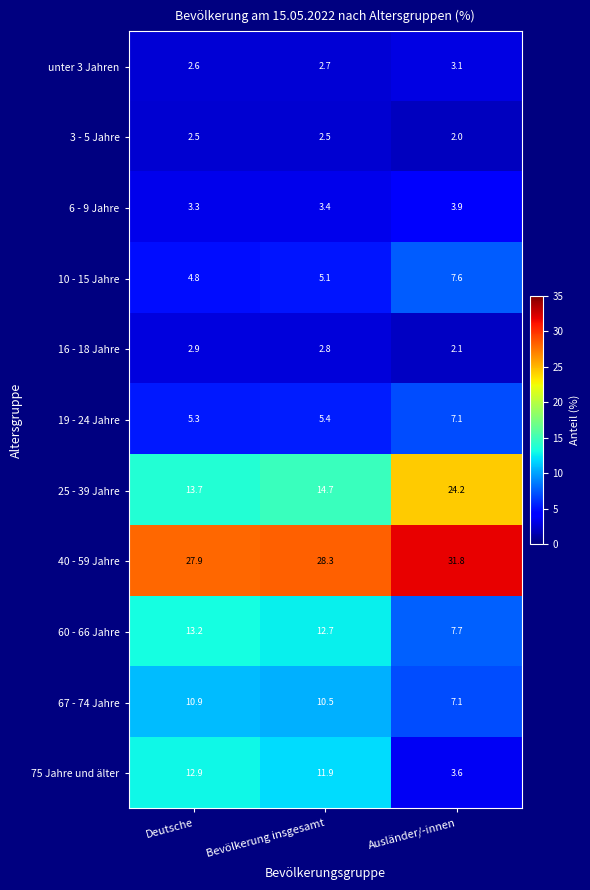

Which category has the highest value in the 60 - 66 Jahre series?

Deutsche